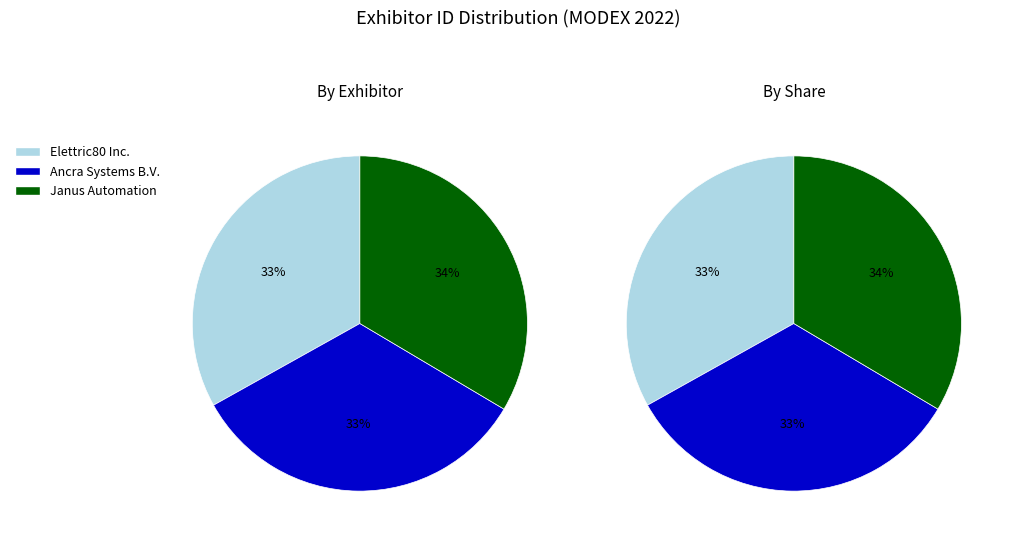

What is the ratio of the value at Elettric80 Inc. to the value at Ancra Systems B.V.?

1.0